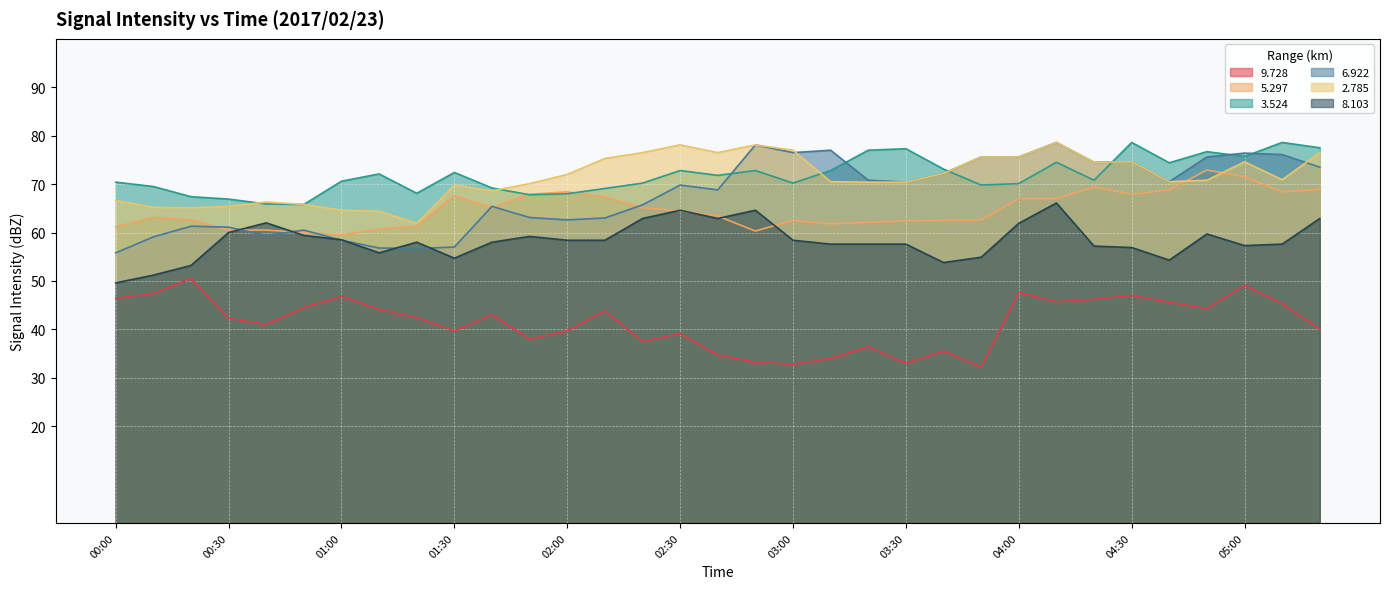

How many data points does each series have?

33